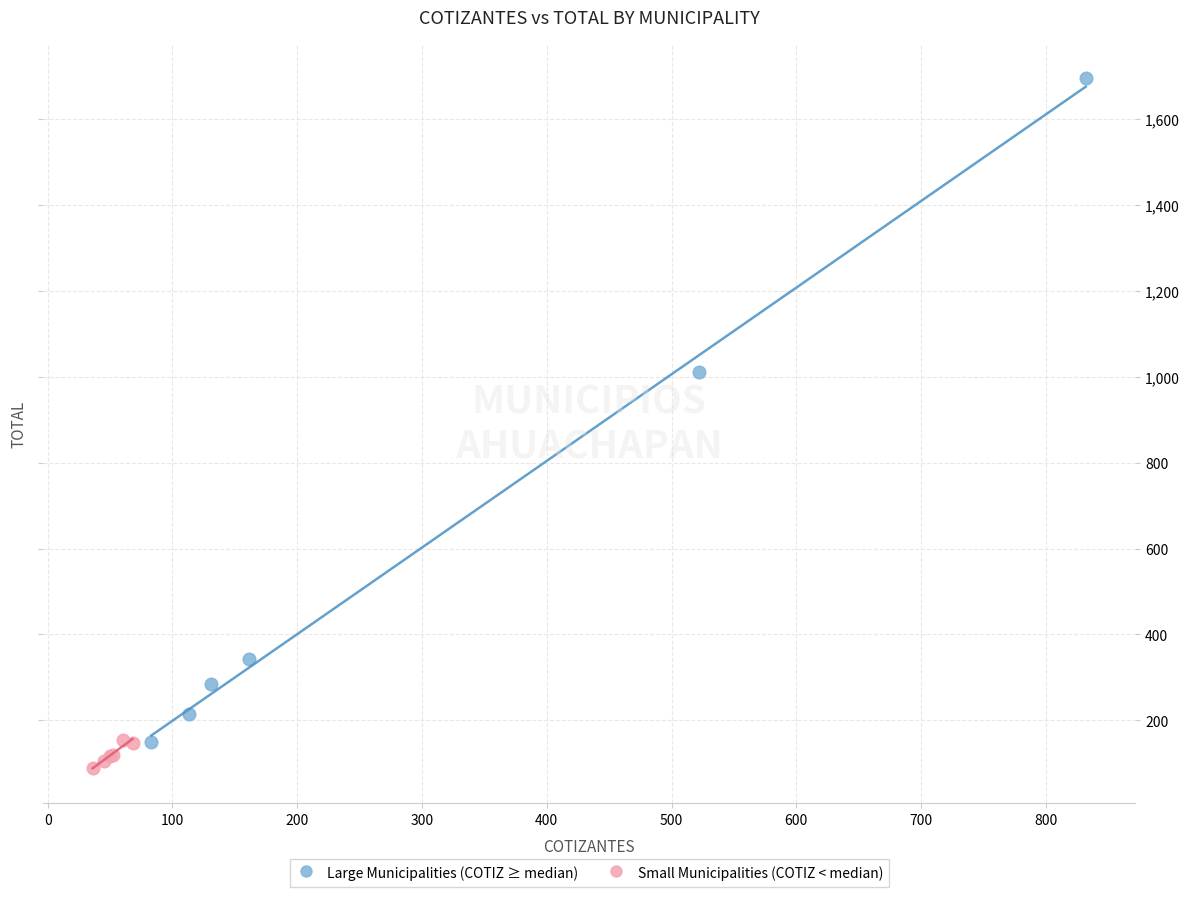

Which series contains the highest Y value?

Large Municipalities (COTIZ ≥ median)